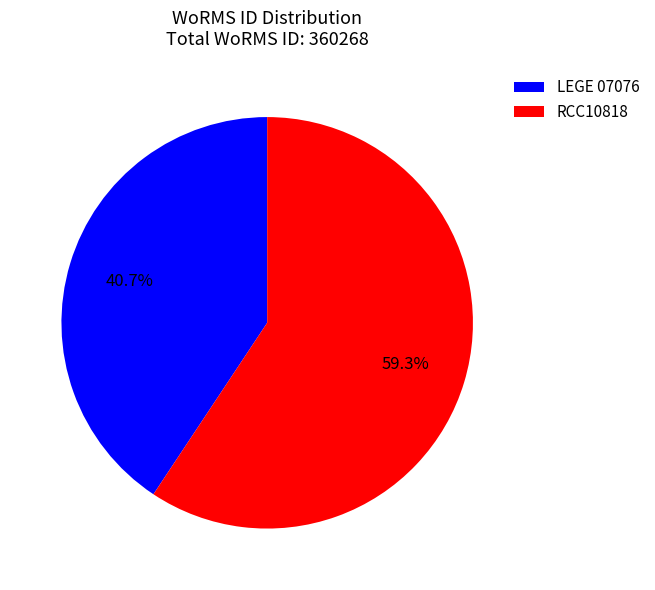

Approximately how many times larger is the value at RCC10818 compared to LEGE 07076?

1.5